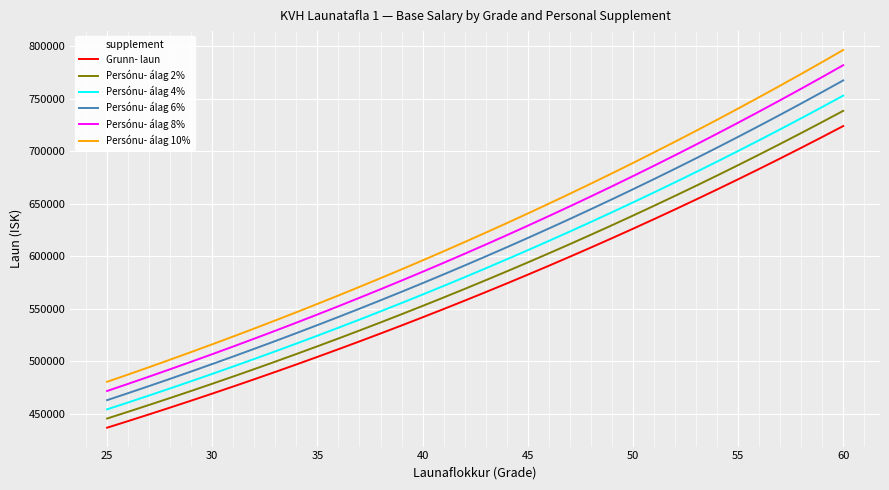

True or false: Persónu- álag 4% and Persónu- álag 10% intersect in this chart.

False